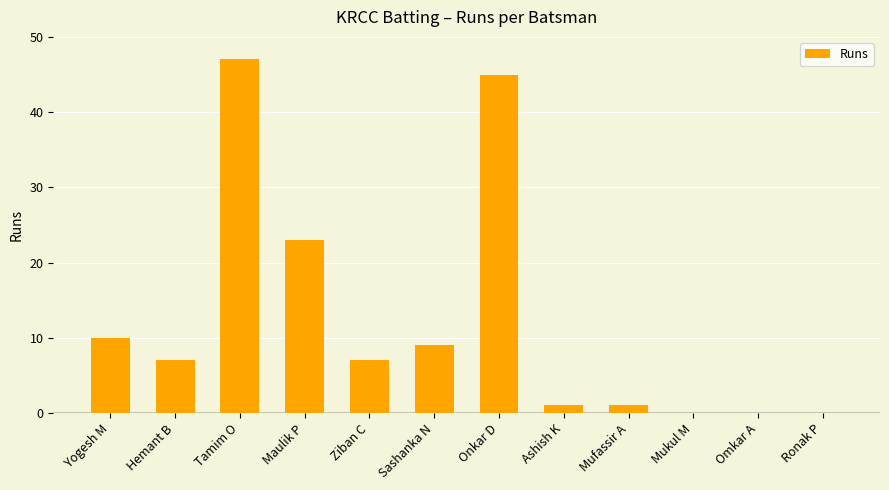

Where is the data nearest to the value 23?

Maulik P